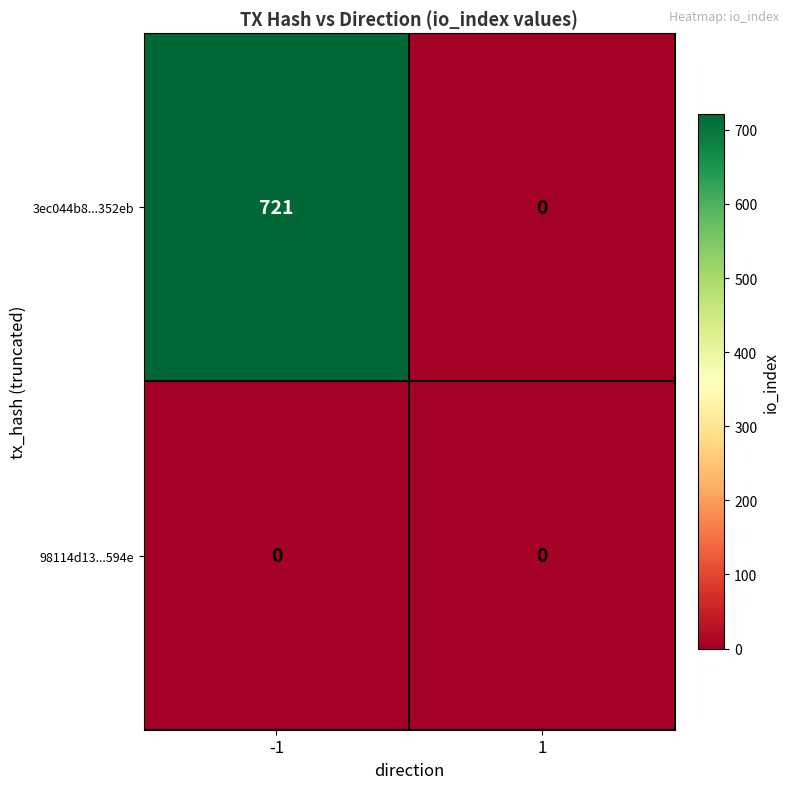

At which category is the sum across all series the highest?

-1